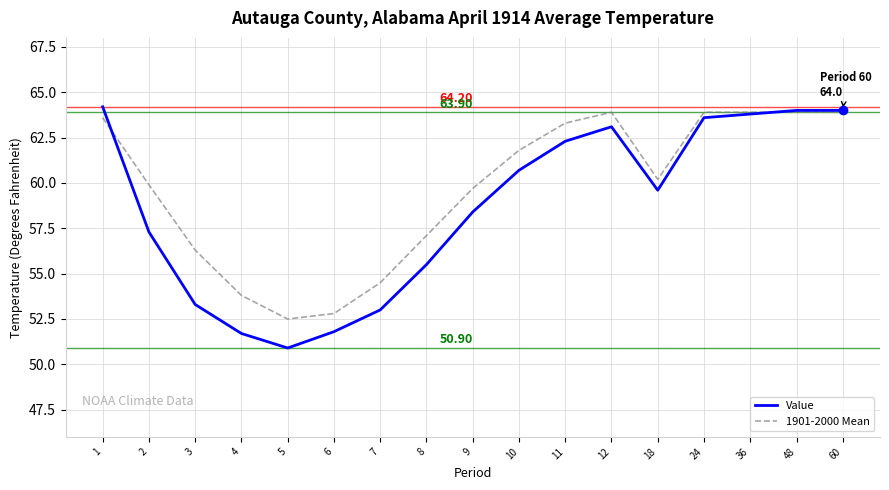

What are all the series names shown in the legend?

Value, 1901-2000 Mean